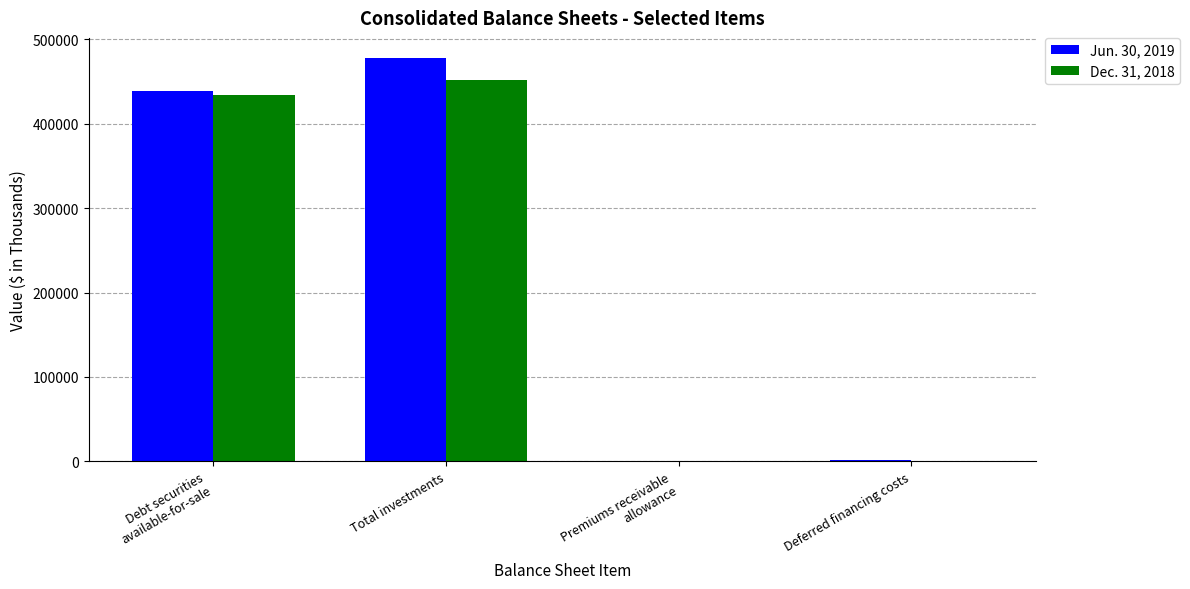

Is it true that Jun. 30, 2019 equals 477735 at Total investments?

True